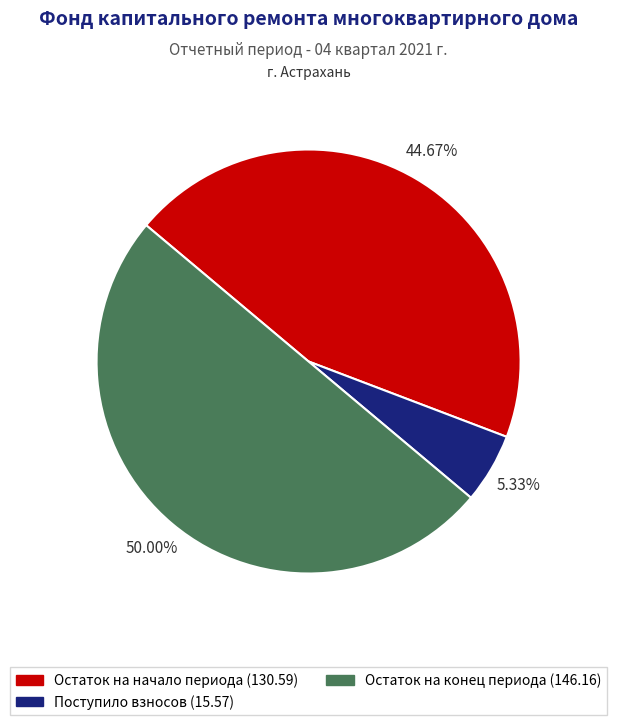

How many slices are in this pie chart?

3